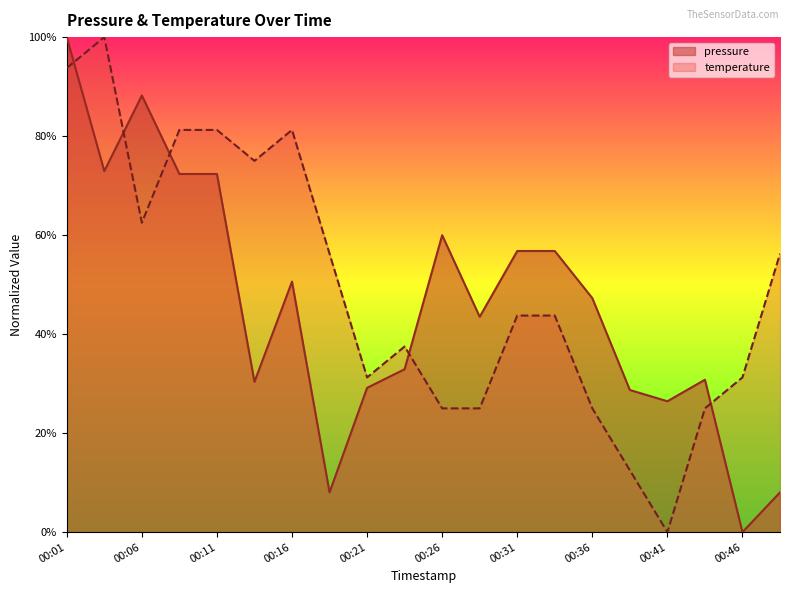

Reading left to right, transcribe all the data shown in this chart.

pressure: 100.0	72.9	88.2	72.4	72.4	30.4	50.6	8.0	29.1	32.9	60.0	43.5	56.8	56.8	47.3	28.7	26.4	30.8	0.0	8.0
temperature: 93.7	100.0	62.5	81.2	81.2	75.0	81.2	56.2	31.2	37.5	25.0	25.0	43.7	43.7	25.0	12.5	0.0	25.0	31.2	56.2